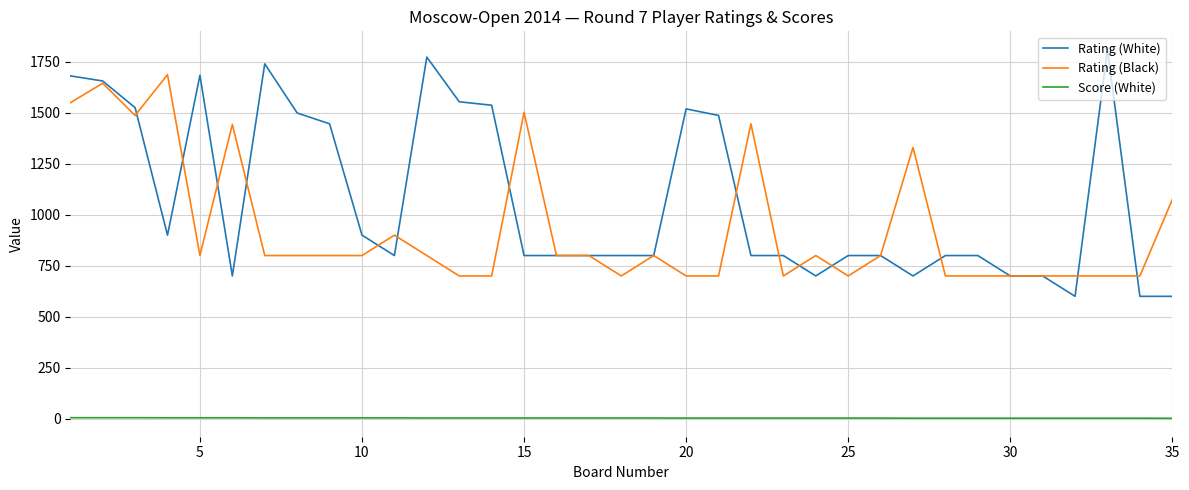

Which series has the widest spread of values?

Rating (White)